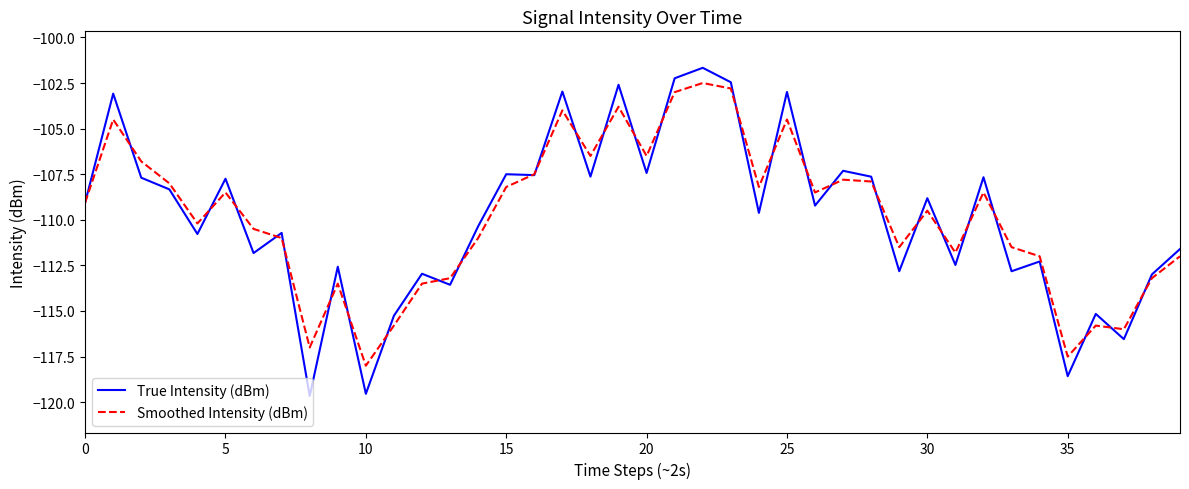

In True Intensity (dBm), how many points are higher than both neighbors (excluding endpoints)?

15